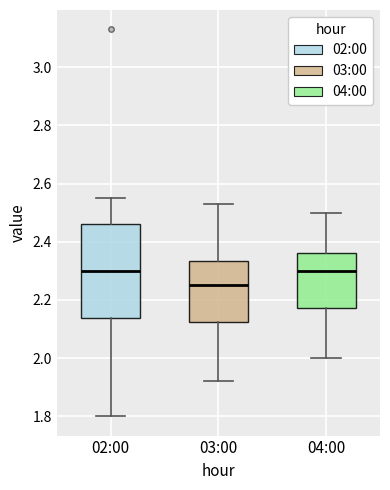

Reading left to right, transcribe this box plot: for each box, give where its median line is, the range the box spans, and where its two whiskers end, as read against the y-axis. The values are not printed on the chart, so give them approximately, as read against the axis.

02:00: median 2.30, box 2.14 to 2.46, whiskers 1.80 to 2.56
03:00: median 2.26, box 2.12 to 2.34, whiskers 1.92 to 2.54
04:00: median 2.30, box 2.18 to 2.36, whiskers 2.00 to 2.50